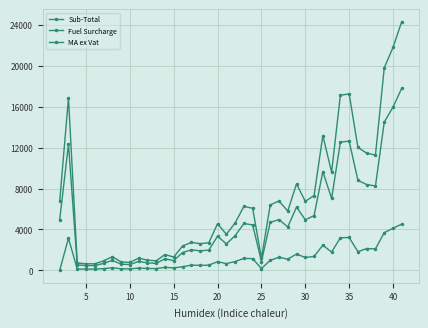

What is the sum of all MA ex Vat values?

271323.9